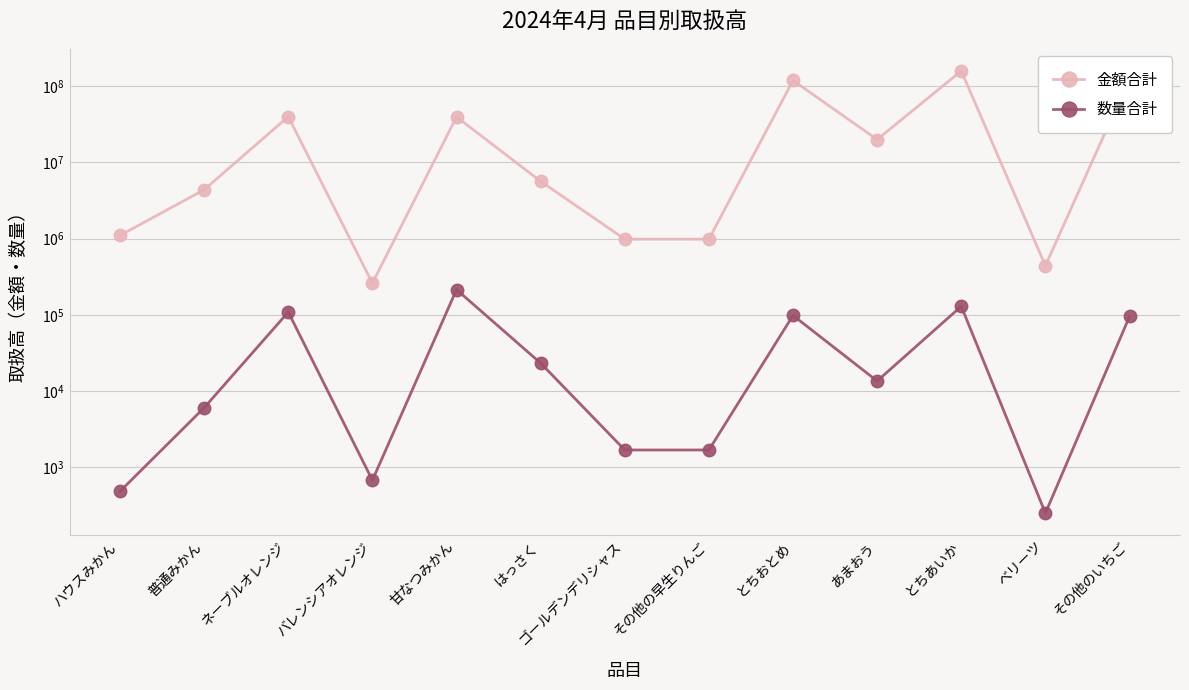

Reading right to left, transcribe all the data shown in this chart.

金額合計: 126154442	441072	157640062	19882627	118293742	983586	983586	5636952	39376562	260280	39707112	4366332	1100304
数量合計: 95296	252	129563	13588	98310	1695	1695	23310	214379	680	108947	6060	487